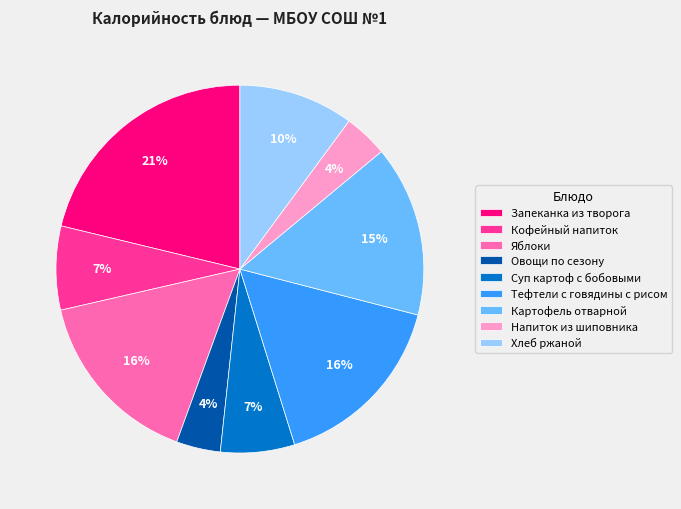

How many slices are in this pie chart?

9